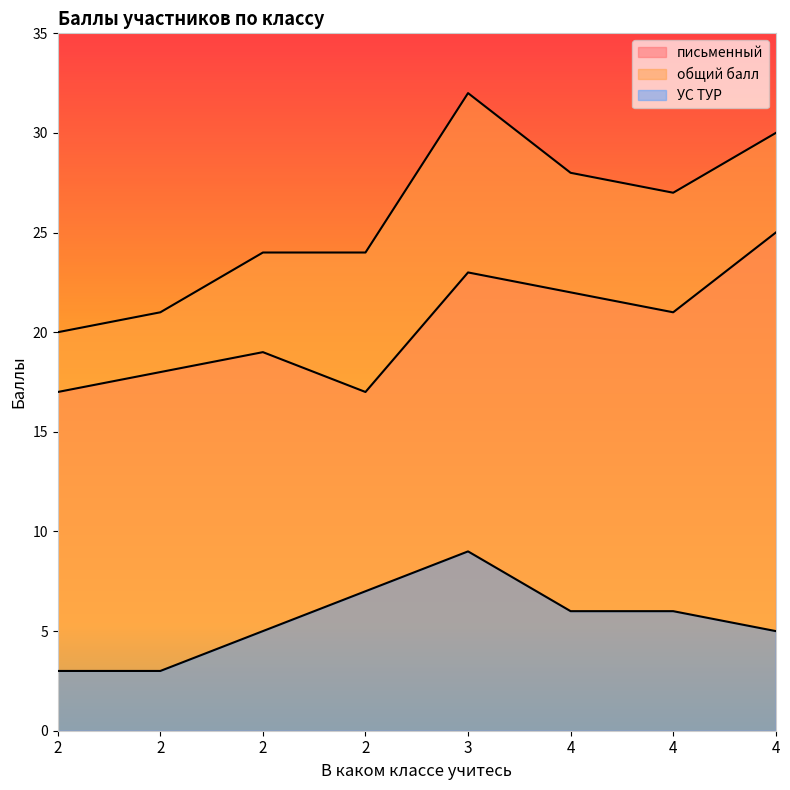

How many data points in УС ТУР are above 6?

2